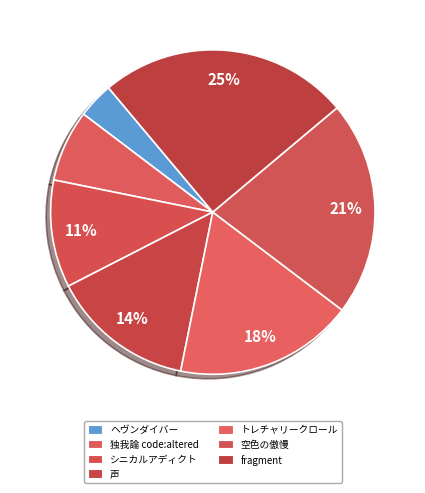

Rank the categories by value from lowest to highest.

ヘヴンダイバー, 独我論 code:altered, シニカルアディクト, 声, トレチャリークロール, 空色の傲慢, fragment